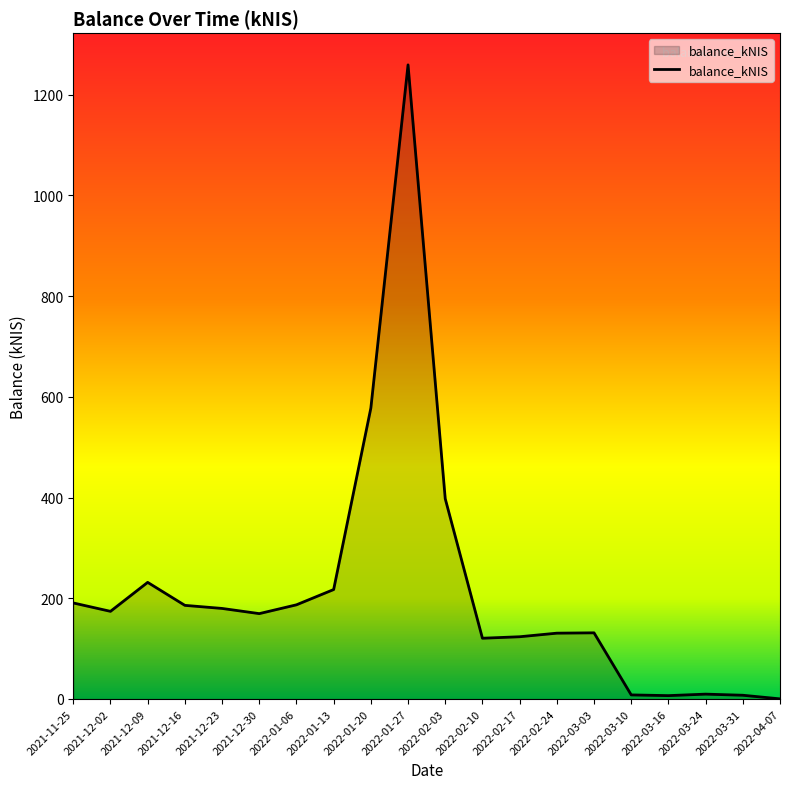

The value at 2021-12-02 is 174.0. True or false?

True